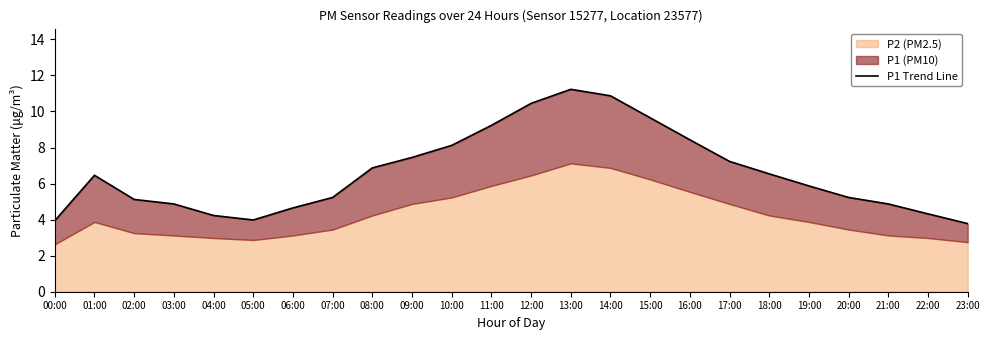

Reading right to left, transcribe all the data shown in this chart.

3.8	4.3	4.9	5.2	5.9	6.5	7.2	8.4	9.7	10.9	11.2	10.4	9.2	8.1	7.5	6.9	5.2	4.7	4.0	4.2	4.9	5.1	6.5	3.9